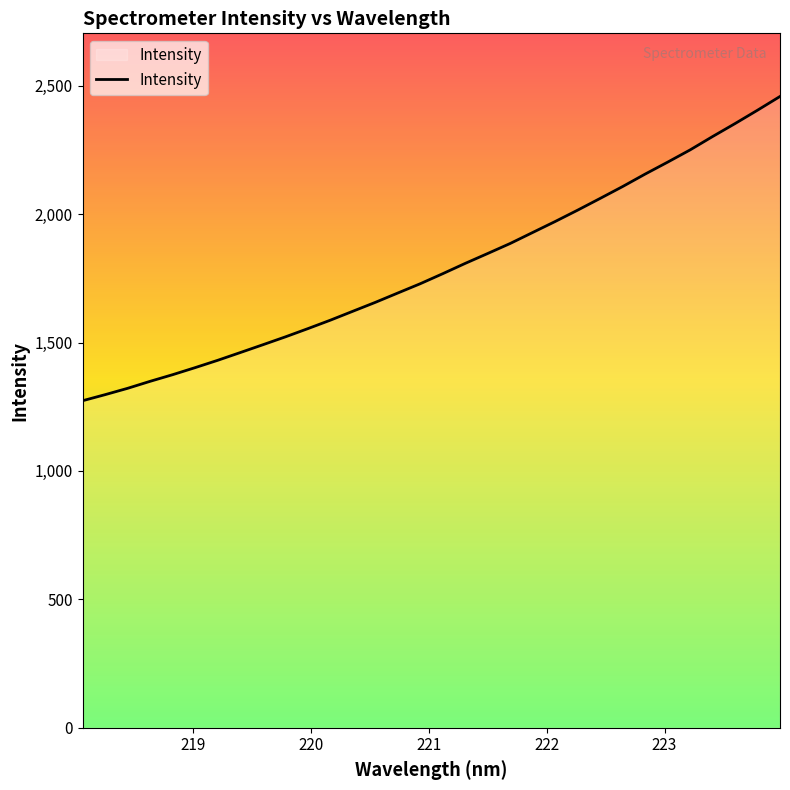

What is the difference between the maximum and minimum values?

1184.7